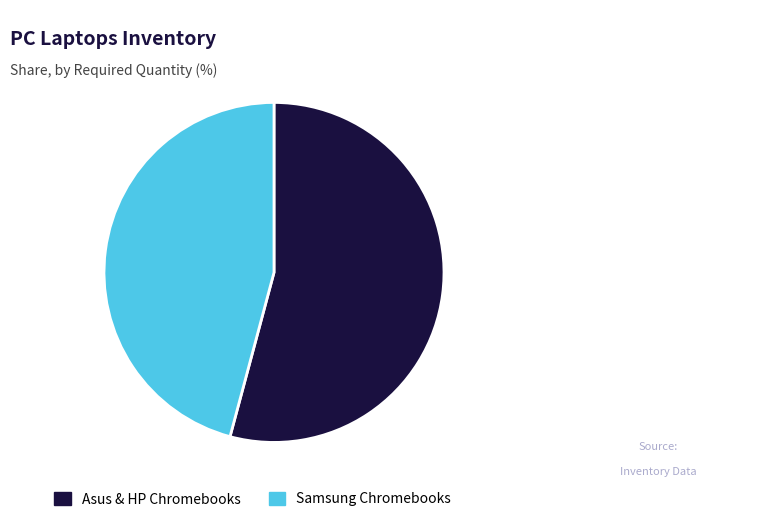

Between Asus & HP Chromebooks and Samsung Chromebooks, which is larger?

Asus & HP Chromebooks